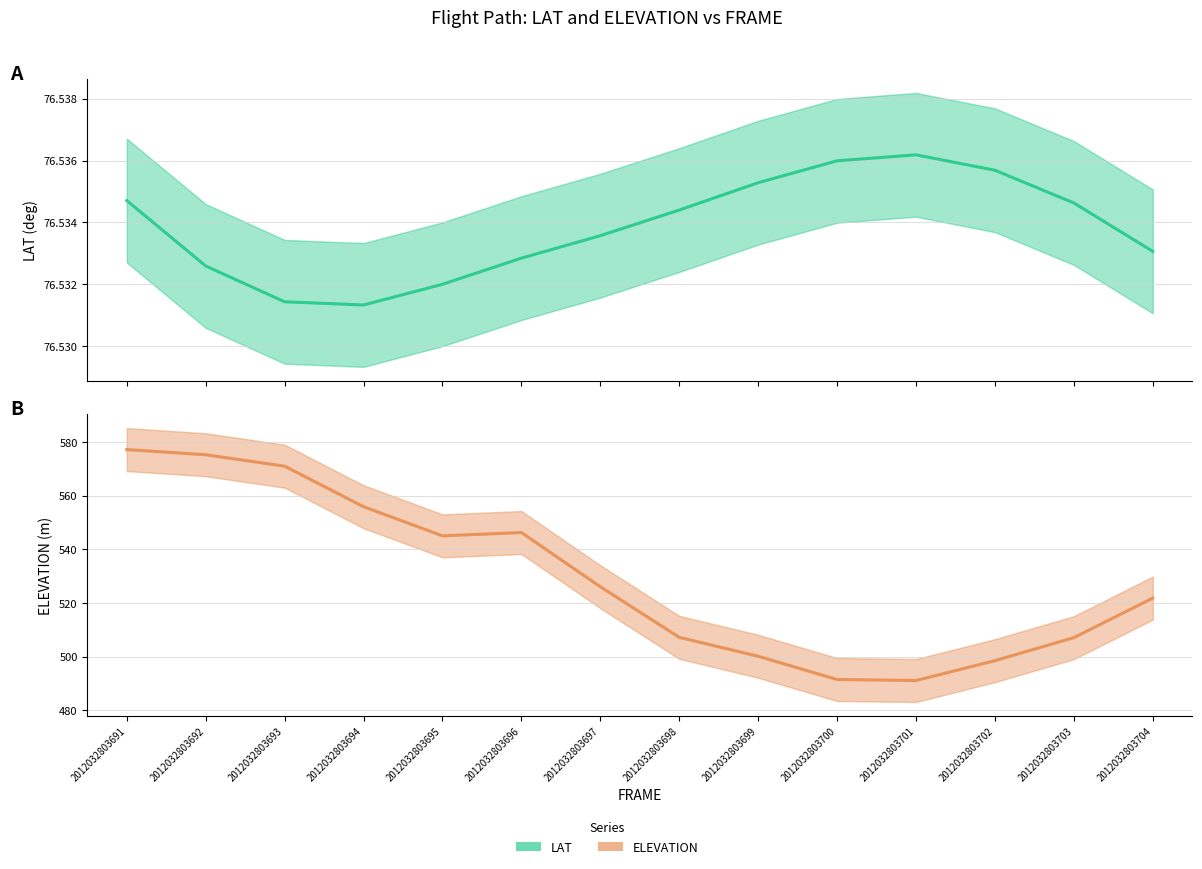

True or false: LAT has more than 2 interior local peaks.

False